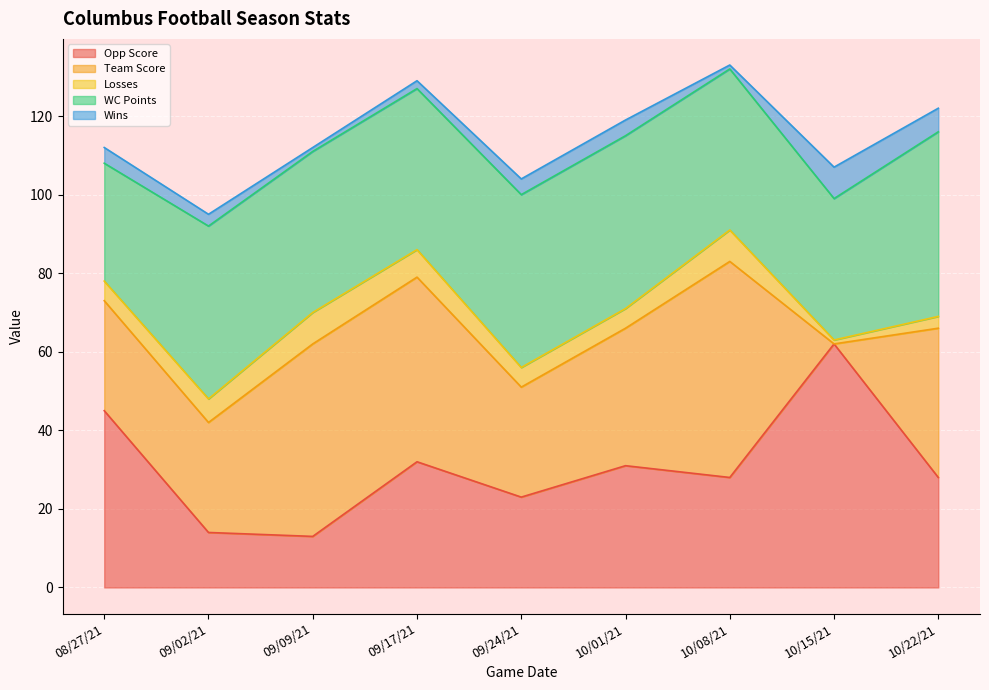

What is the sum of the Wins values at 09/02/21 and 10/01/21?

7